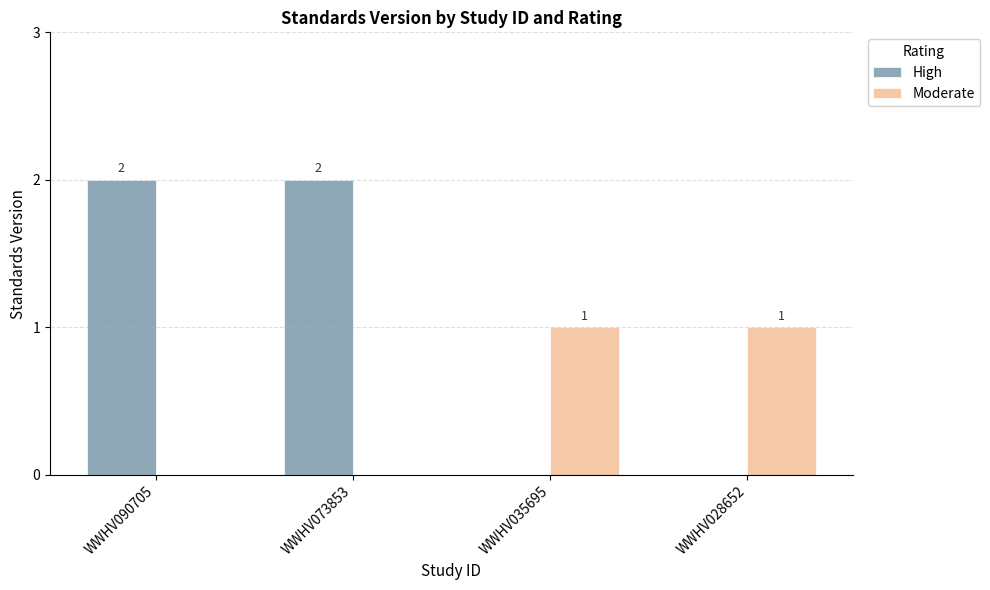

Read the Moderate value at WWHV028652.

1